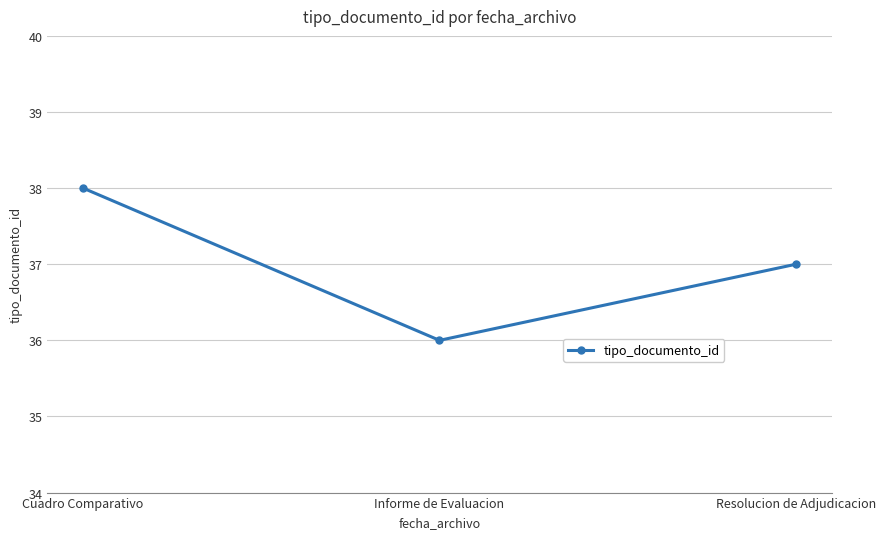

At which category does the chart reach its minimum across all series?

Informe de Evaluacion